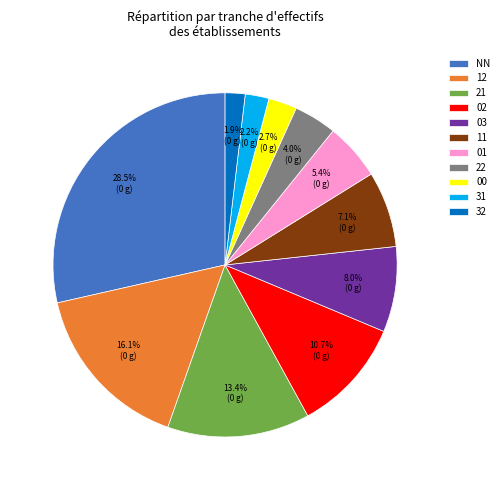

Between 02 and NN, which is larger?

NN